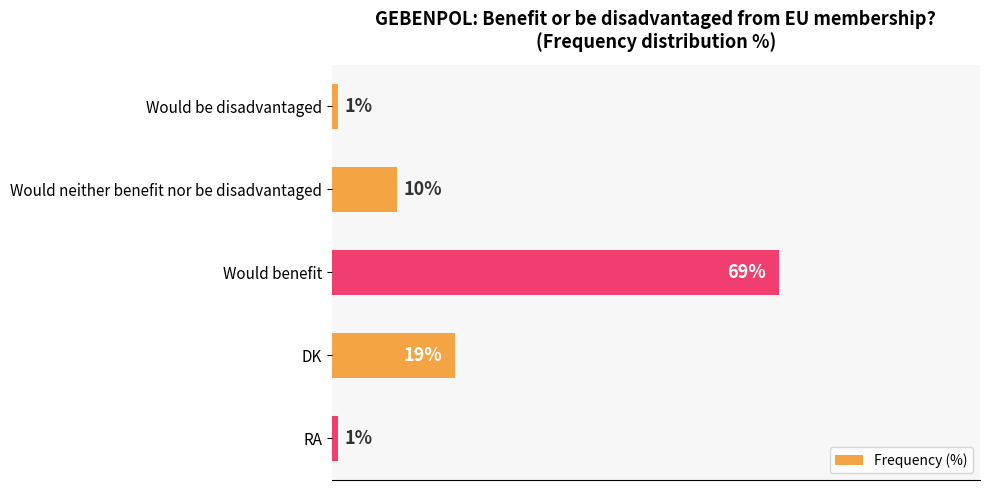

At which category does the chart reach its peak across all series?

Would benefit